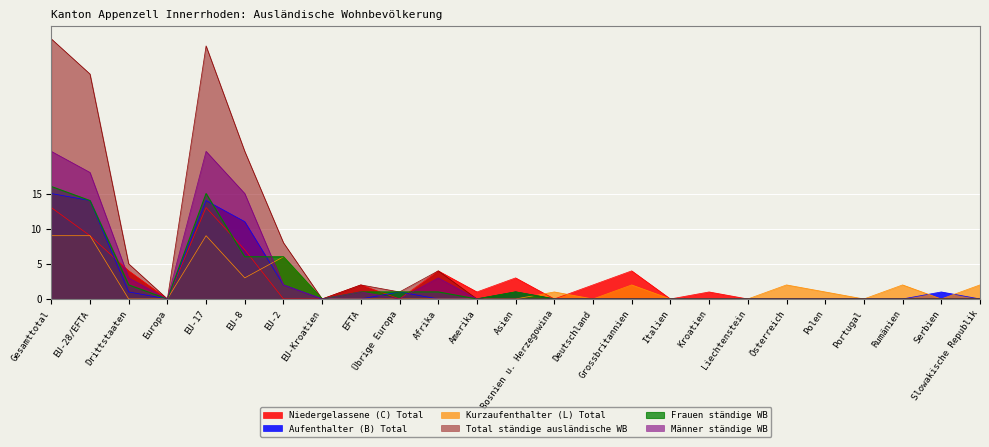

How many interior local peaks does the Total ständige ausländische WB series have?

4